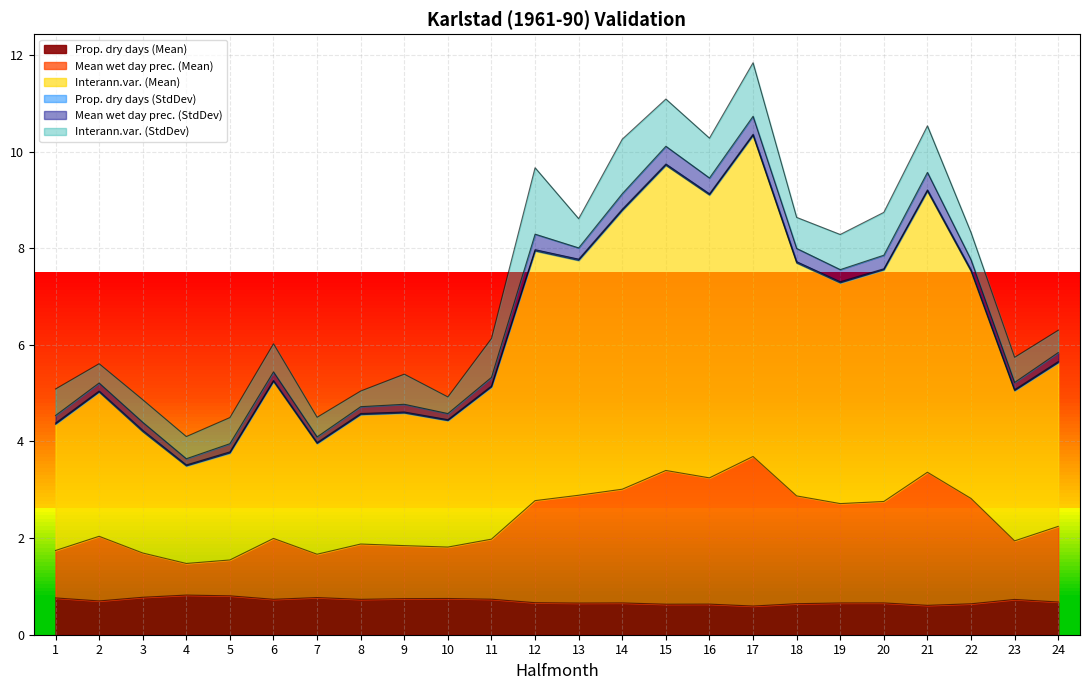

The value of Prop. dry days (Mean) at 6 is 0.7. True or false?

True